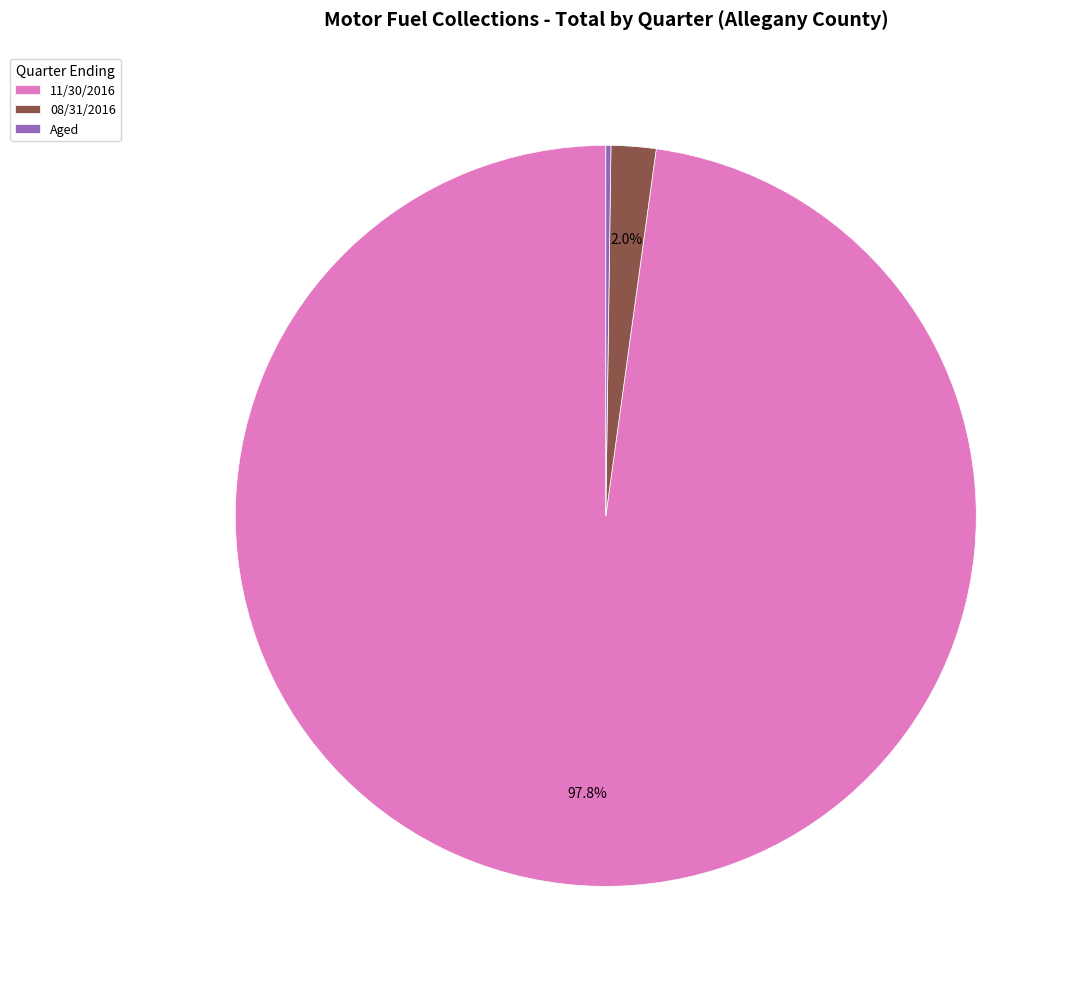

Which slice represents more than half of the pie?

11/30/2016